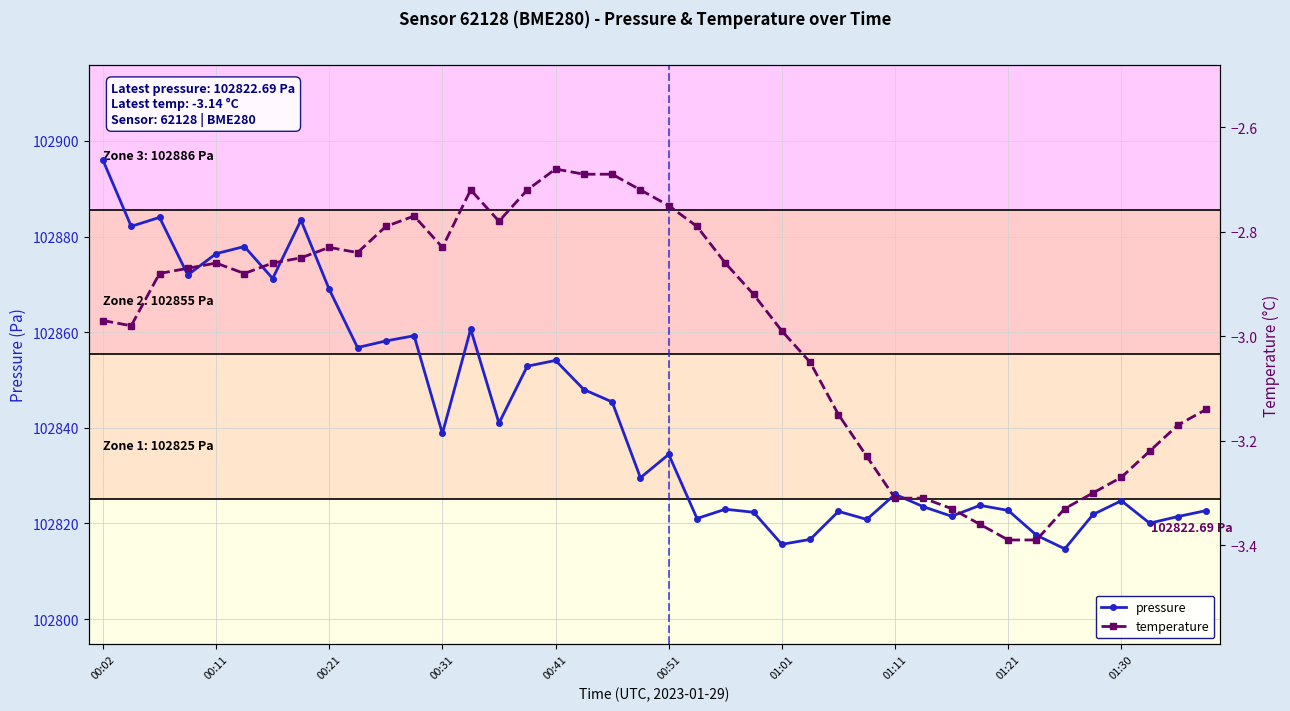

How many data points in pressure are less than 102834?

20